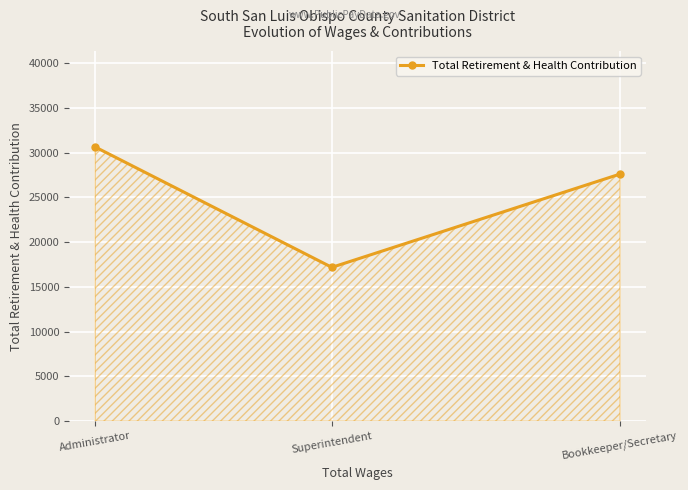

List the labels in order of value, largest first.

Administrator, Bookkeeper/Secretary, Superintendent